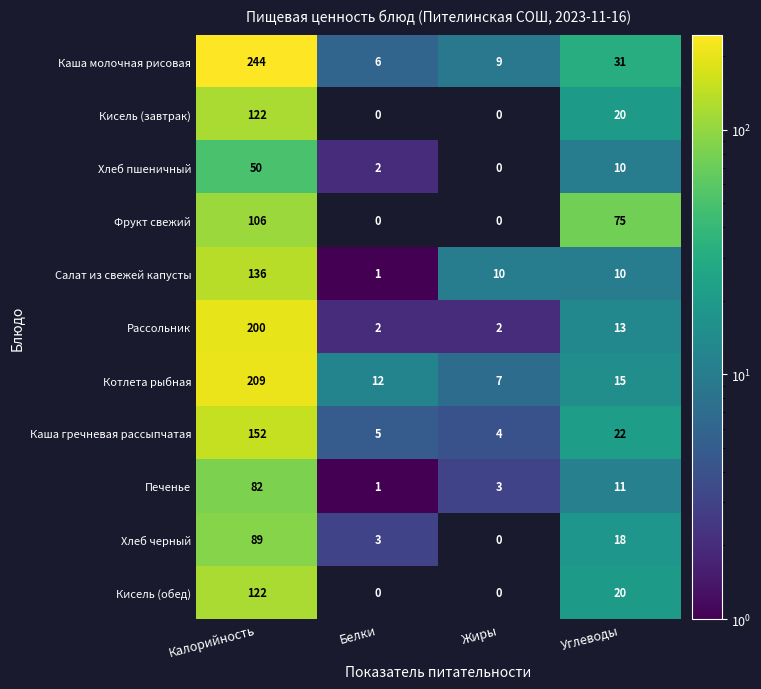

List the labels in order of Котлета рыбная value, smallest first.

Жиры, Белки, Углеводы, Калорийность